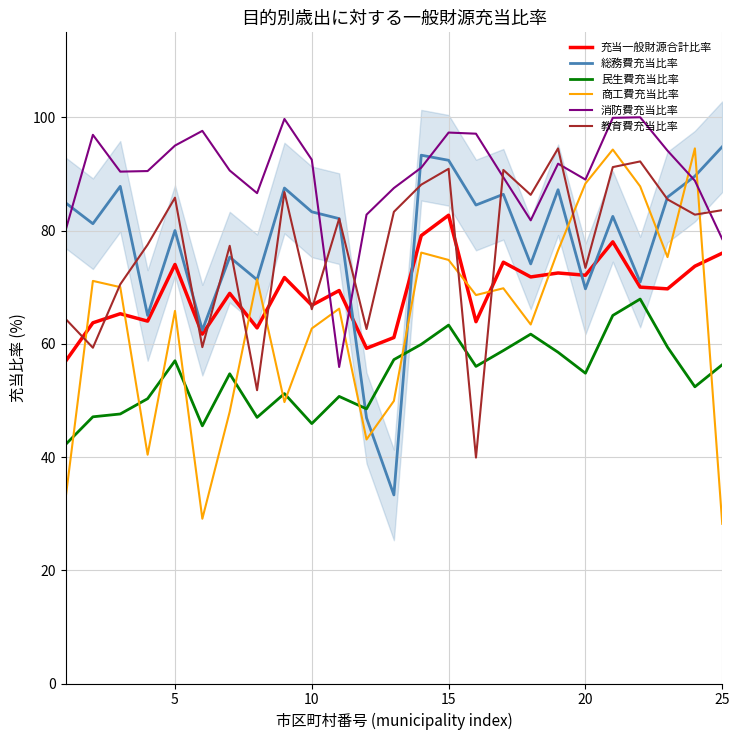

What is the maximum value for 総務費充当比率?

94.8